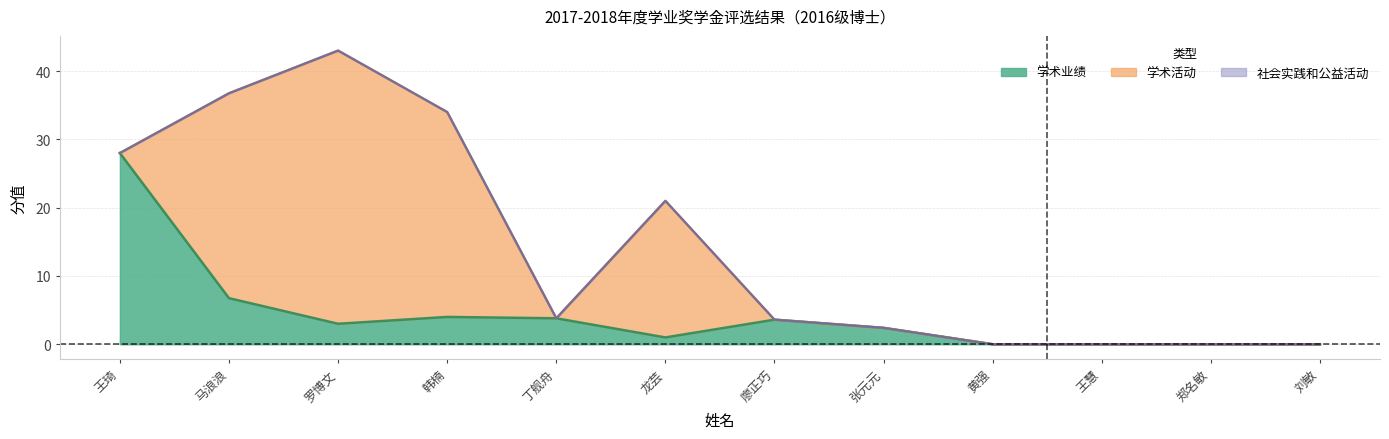

Does the chart display data point markers on the line(s)?

No